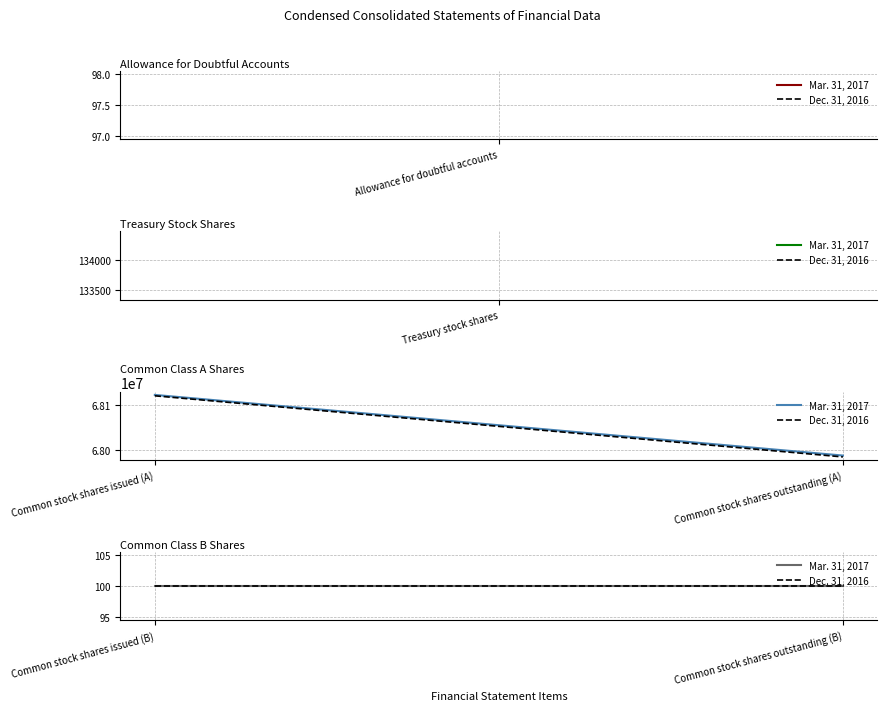

At which category does Mar. 31, 2017 reach its first local peak?

Common stock shares issued (A)